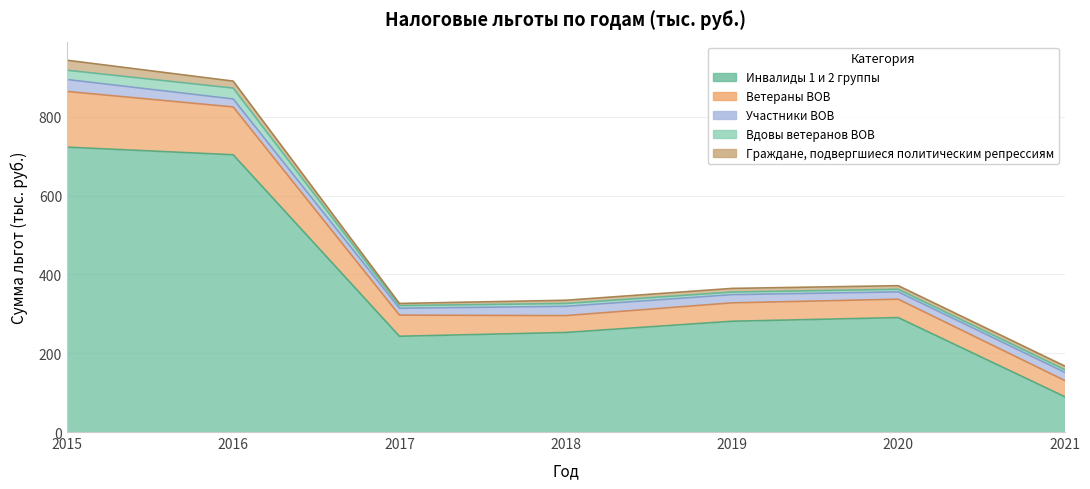

What is the value of the Инвалиды 1 и 2 группы point at the 3rd from the left?

243.1